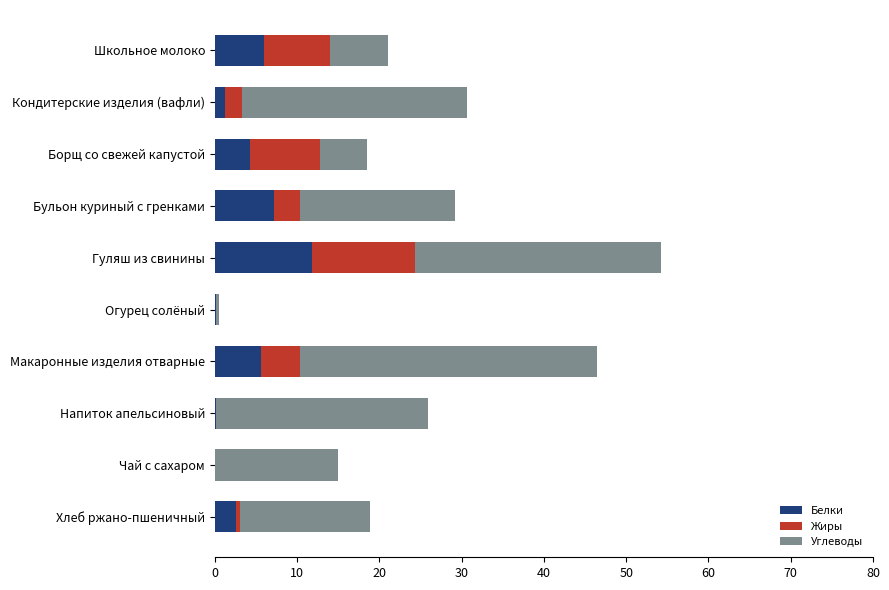

What is the highest value of the Белки series?

11.8